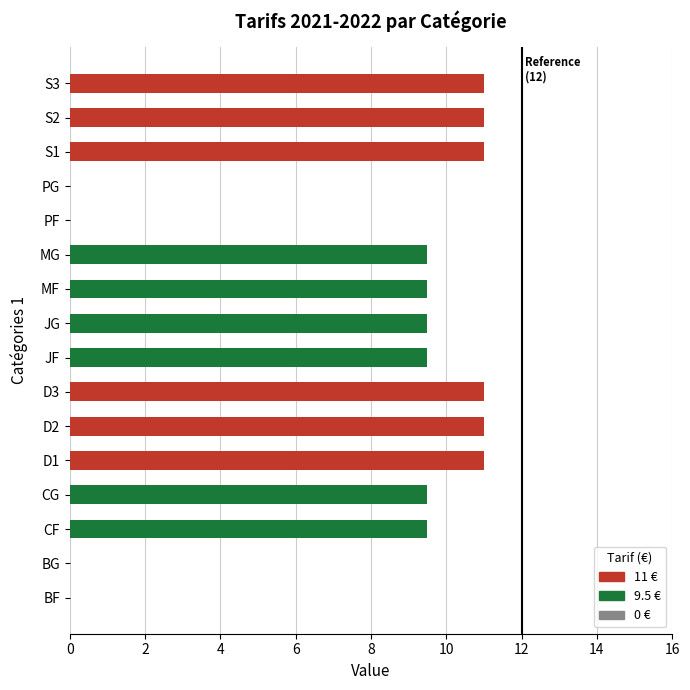

What is the change in value from PF to S3?

+11.0